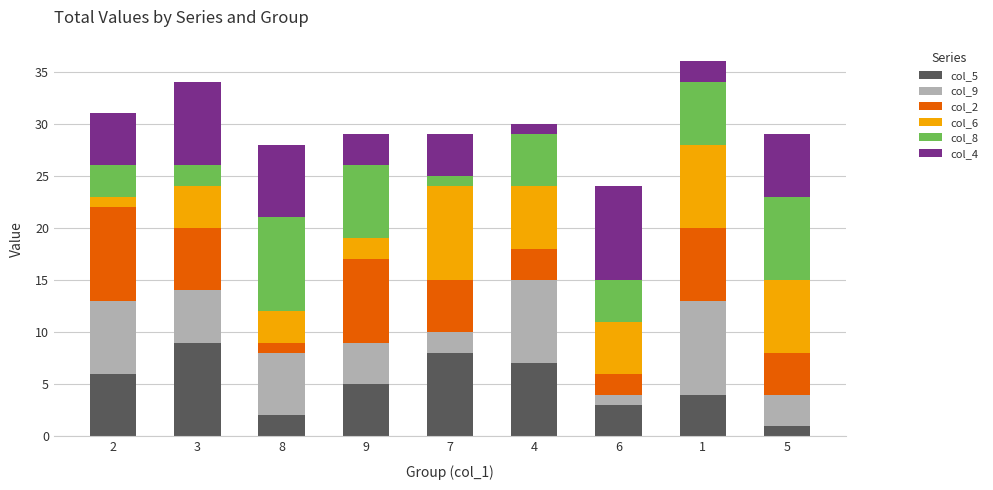

What is the highest value of the col_5 series?

9